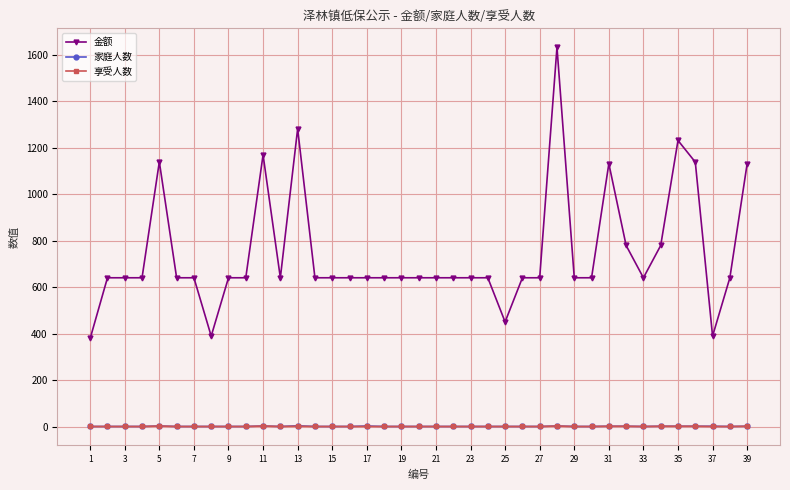

What are all the series names shown in the legend?

金额, 家庭人数, 享受人数